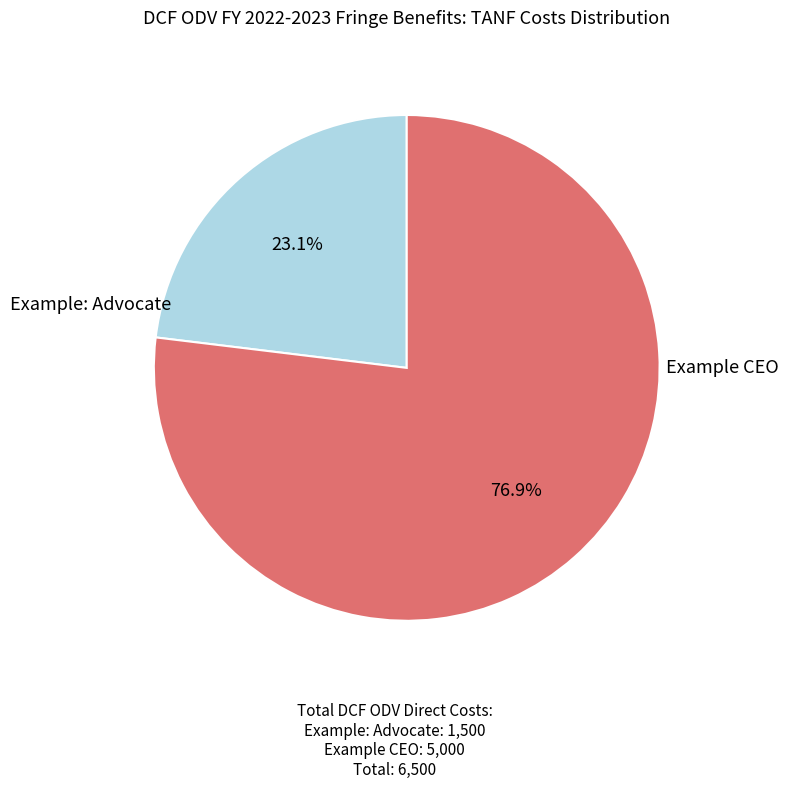

Is there any slice that represents more than half of the pie?

Yes